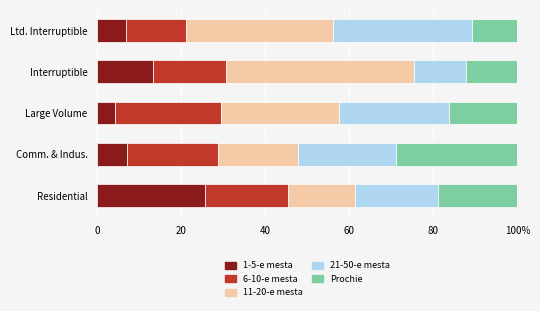

What are all the series names shown in the legend?

1-5-e mesta, 6-10-e mesta, 11-20-e mesta, 21-50-e mesta, Prochie